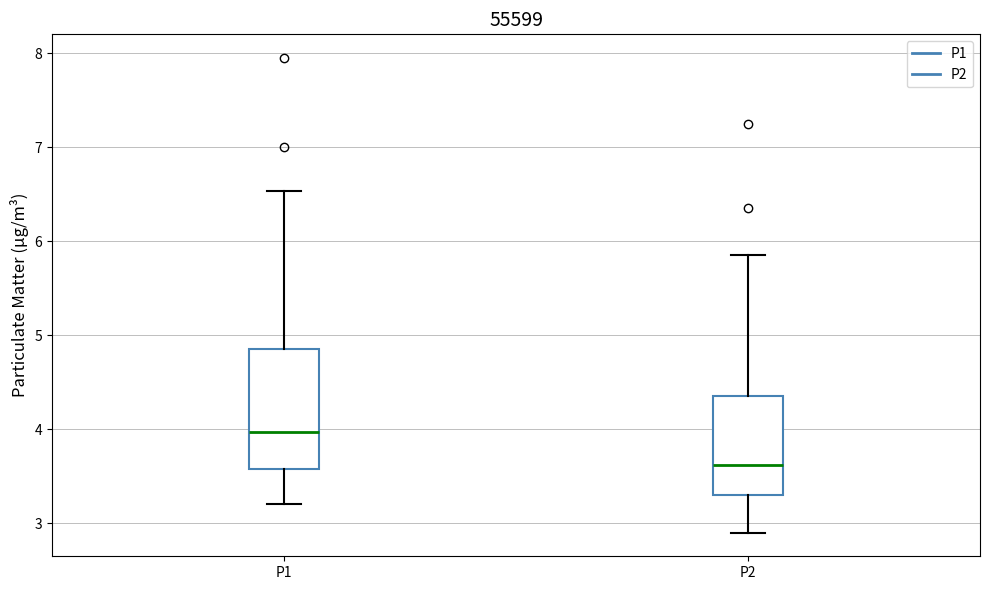

Which box has the highest median line?

P1